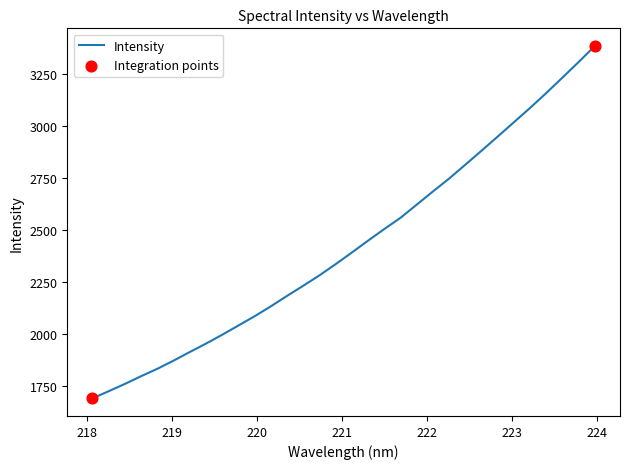

What is the greatest value displayed?

3382.2